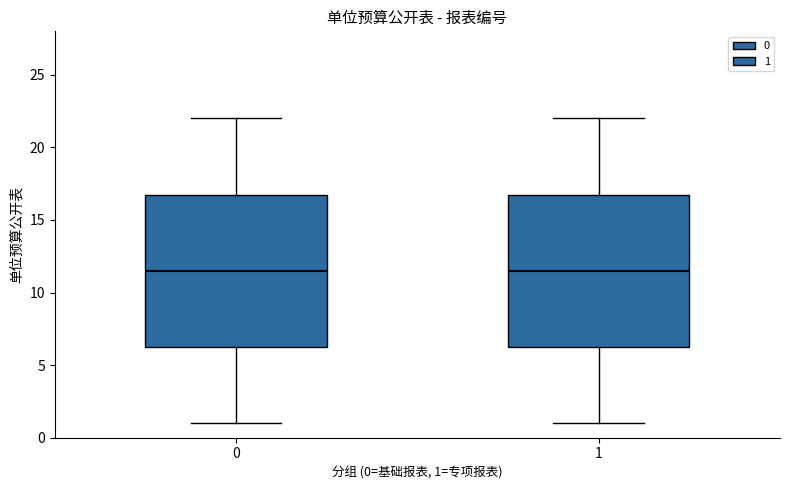

Where is the upper edge of the box at x = 1 on the y-axis? The values are not printed on the chart, so give them approximately, as read against the axis.

17.0